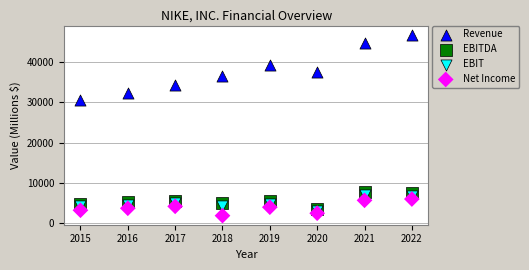

What are all the series names shown in the legend?

Revenue, EBITDA, EBIT, Net Income